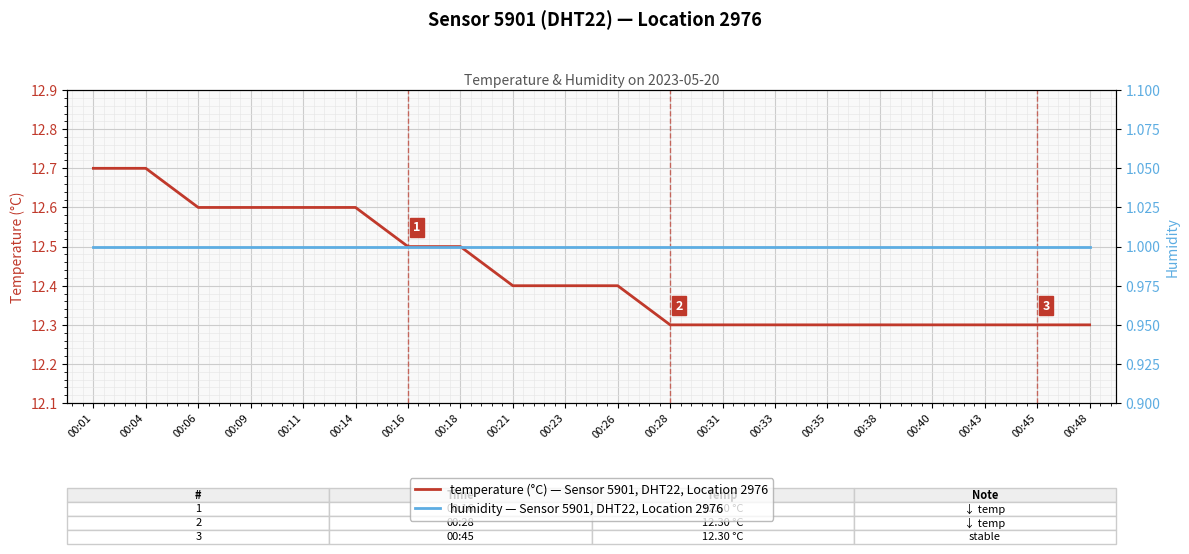

What is the value of the temperature point at the 8th from the left?

12.5